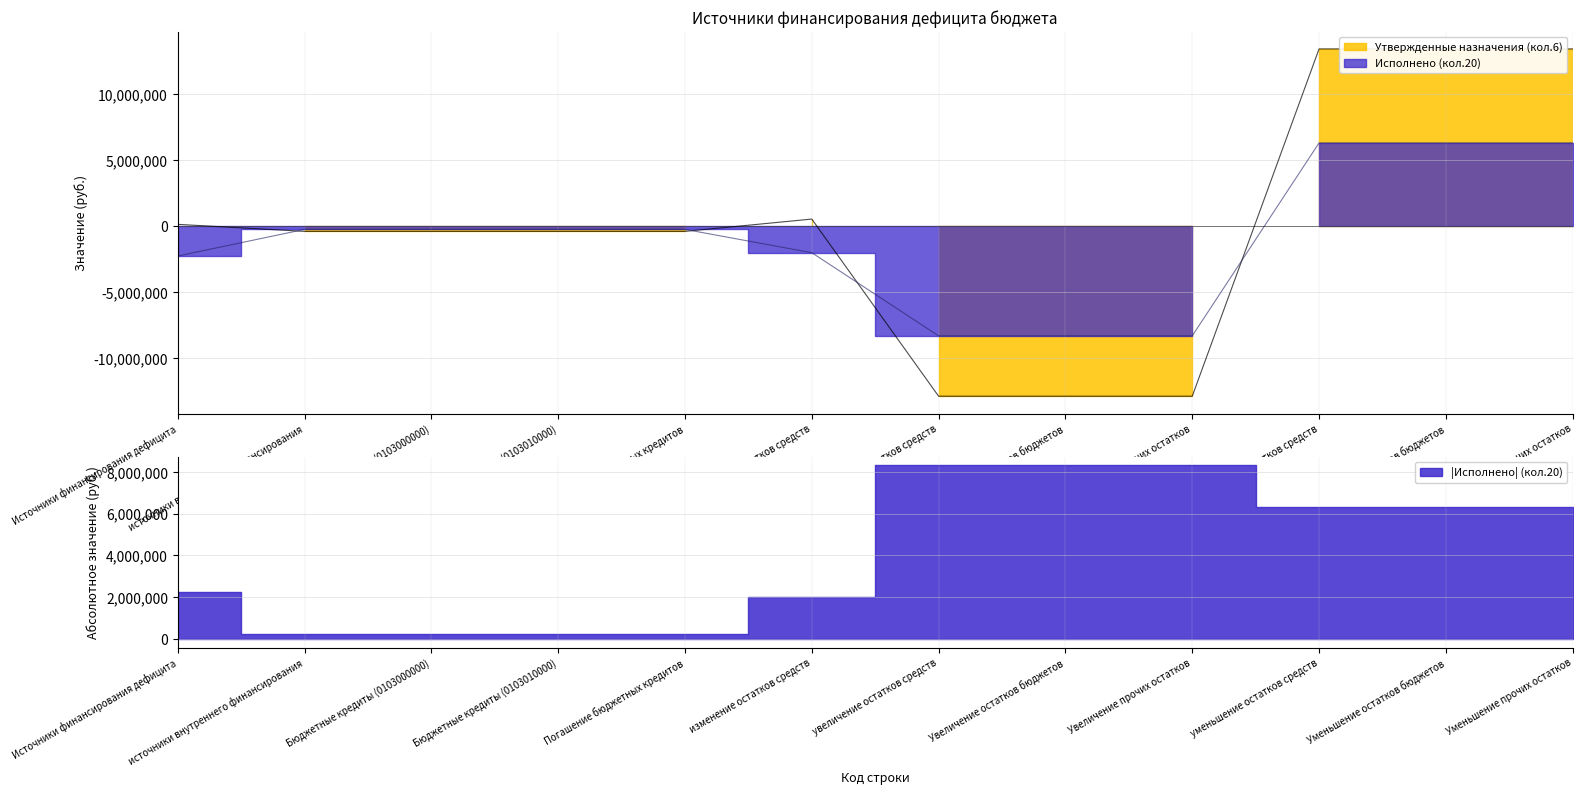

What is the difference between the maximum and minimum values in the Исполнено (кол.20) series?

14615715.6